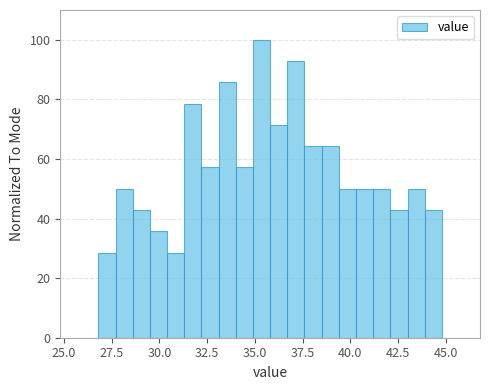

Read against the x-axis, roughly where is the centre of the tallest bar?

35.5